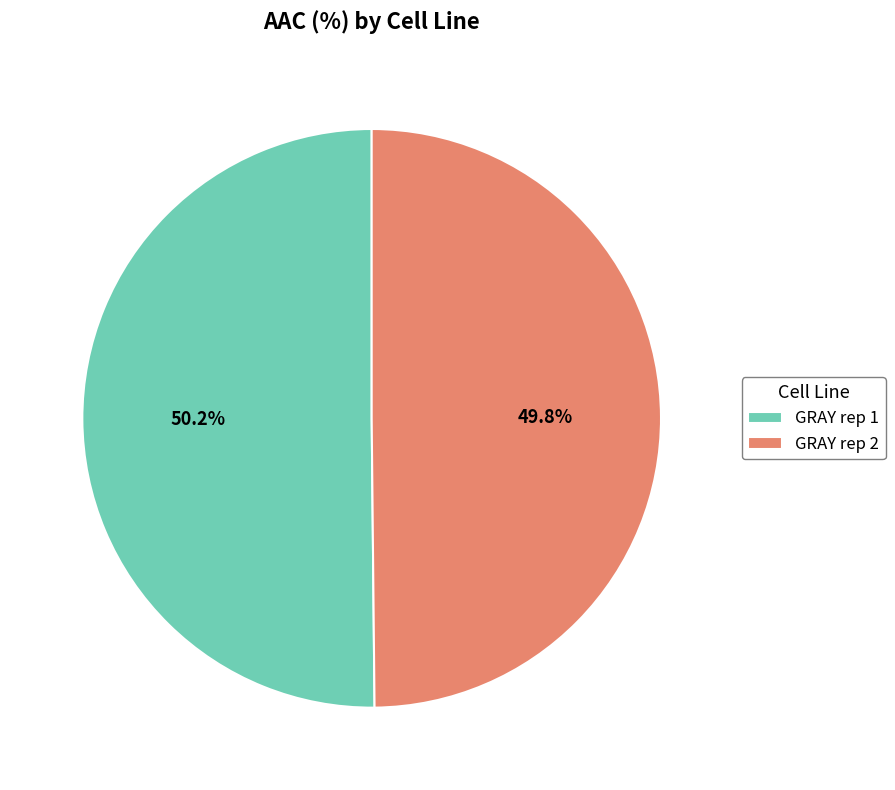

To the nearest percent, what percentage of the pie is GRAY rep 2?

50%